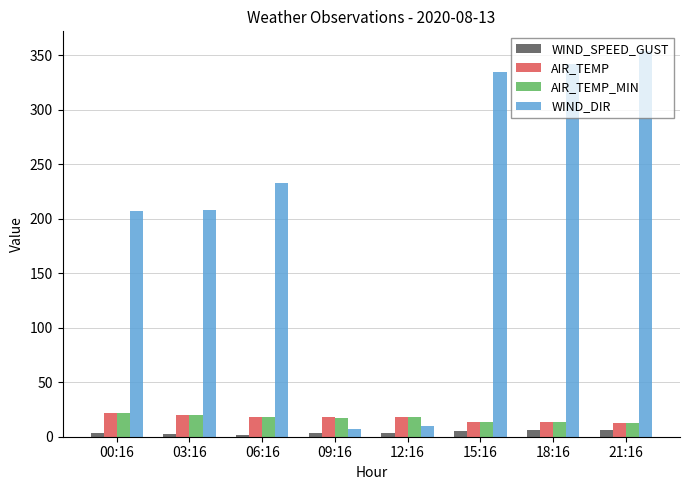

What is the difference between the maximum and minimum values in the AIR_TEMP series?

9.1